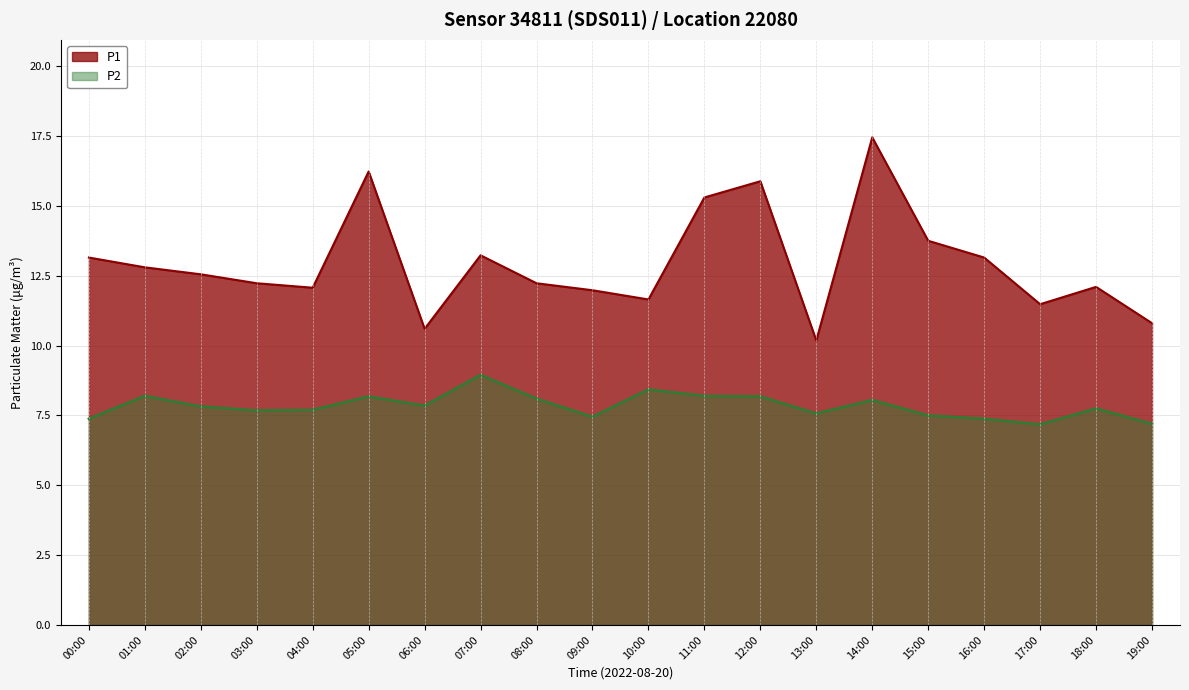

True or false: P1 and P2 intersect in this chart.

False